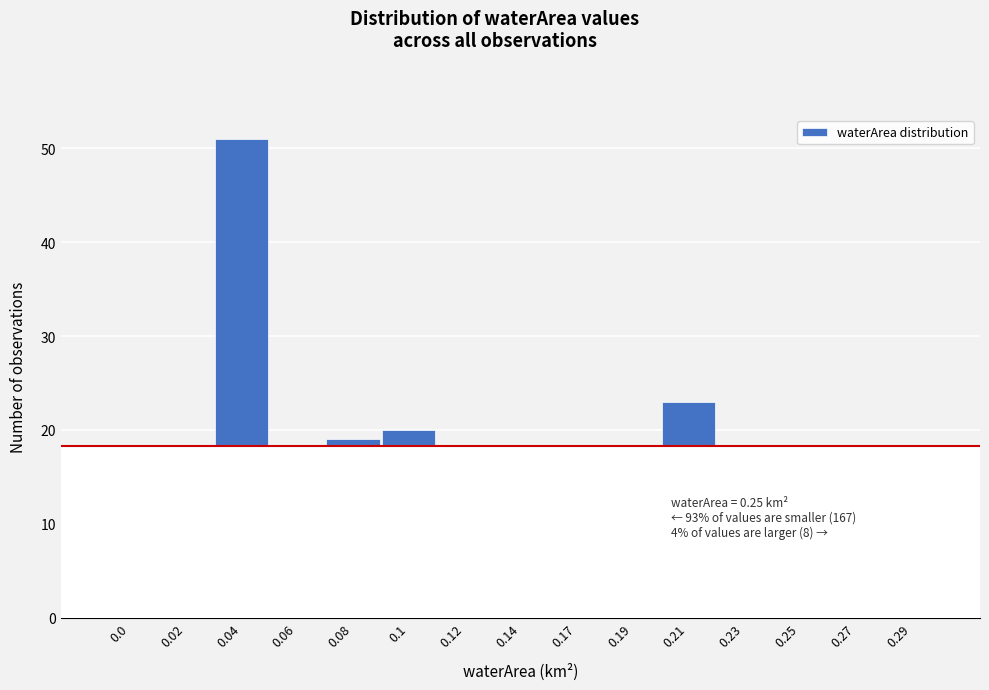

Reading left to right, extract all data points from this chart.

0.0=5	0.02=0	0.04=51	0.06=14	0.08=19	0.1=20	0.12=14	0.14=1	0.17=6	0.19=10	0.21=23	0.23=4	0.25=5	0.27=0	0.29=8